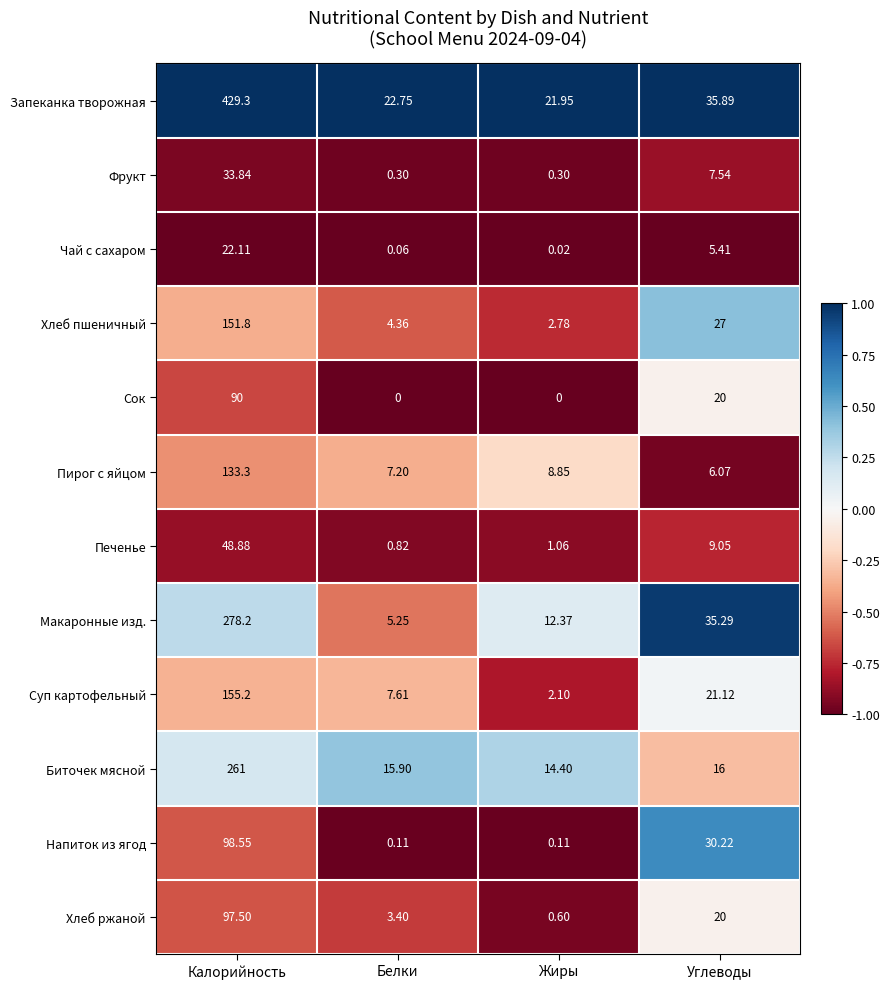

At which label does Пирог с яйцом first exceed 8?

Калорийность